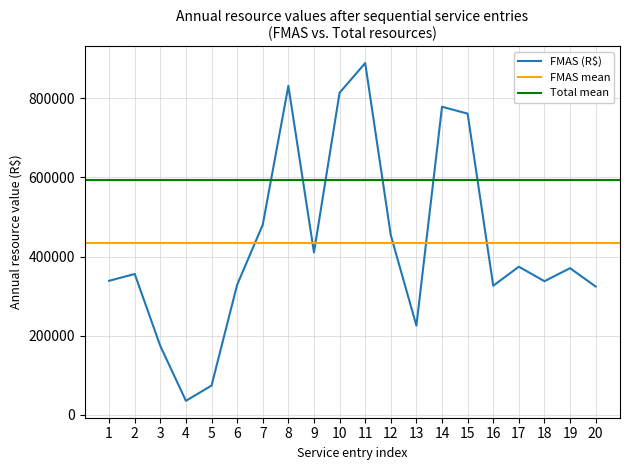

Reading left to right, extract all data points from this chart.

338942.3	356248.3	174197.6	35682.2	74250.2	328995.4	480602.8	831395.2	410688.6	814084.3	889012.8	454012.9	225716.3	778631.5	761320.7	326436.0	374571.8	337938.0	370861.1	324439.1